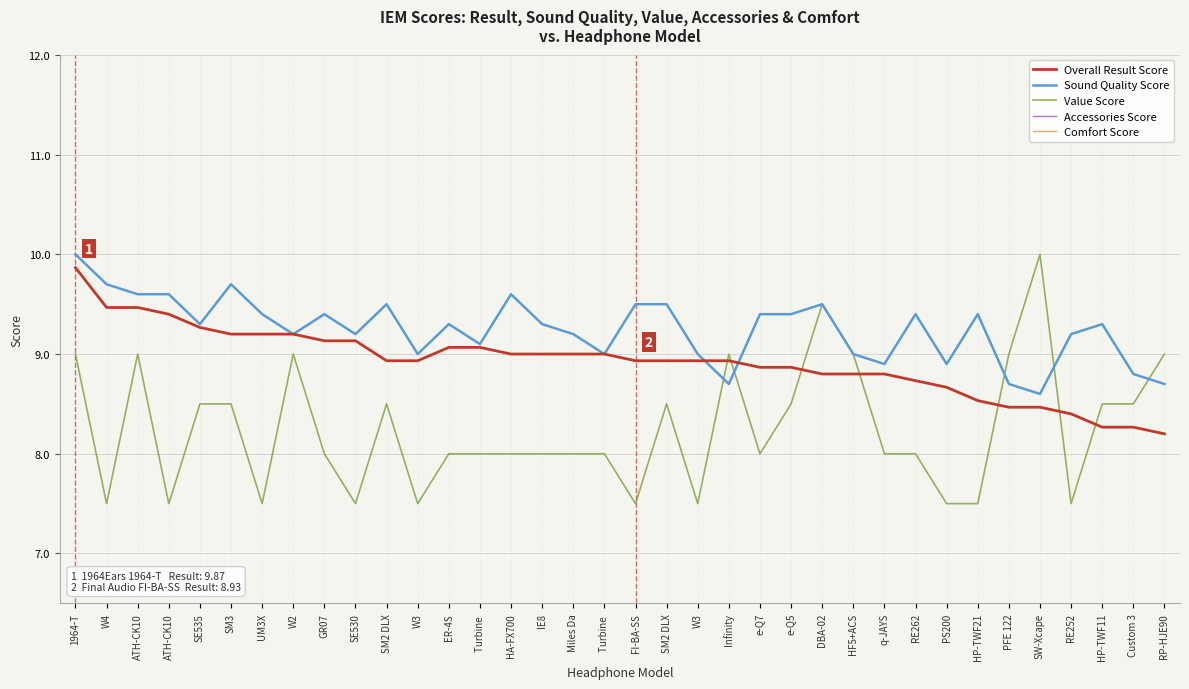

What is the label of the 15th point from the left?

HA-FX700